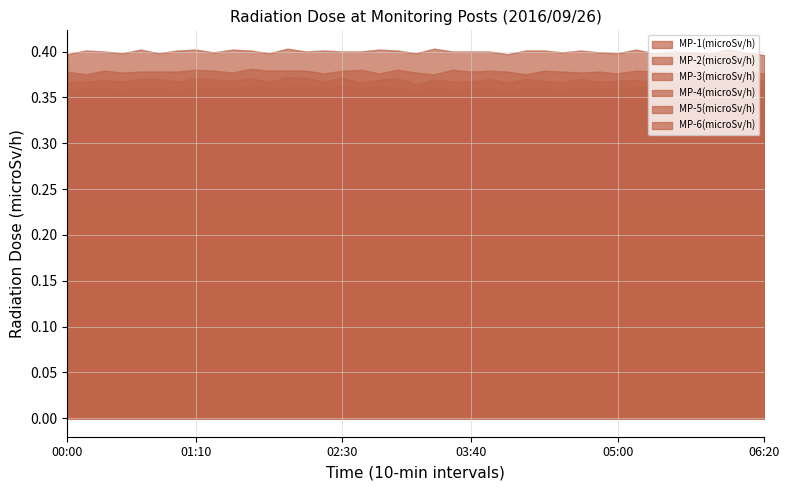

At which label is MP-1(microSv/h) closest to 0?

00:10